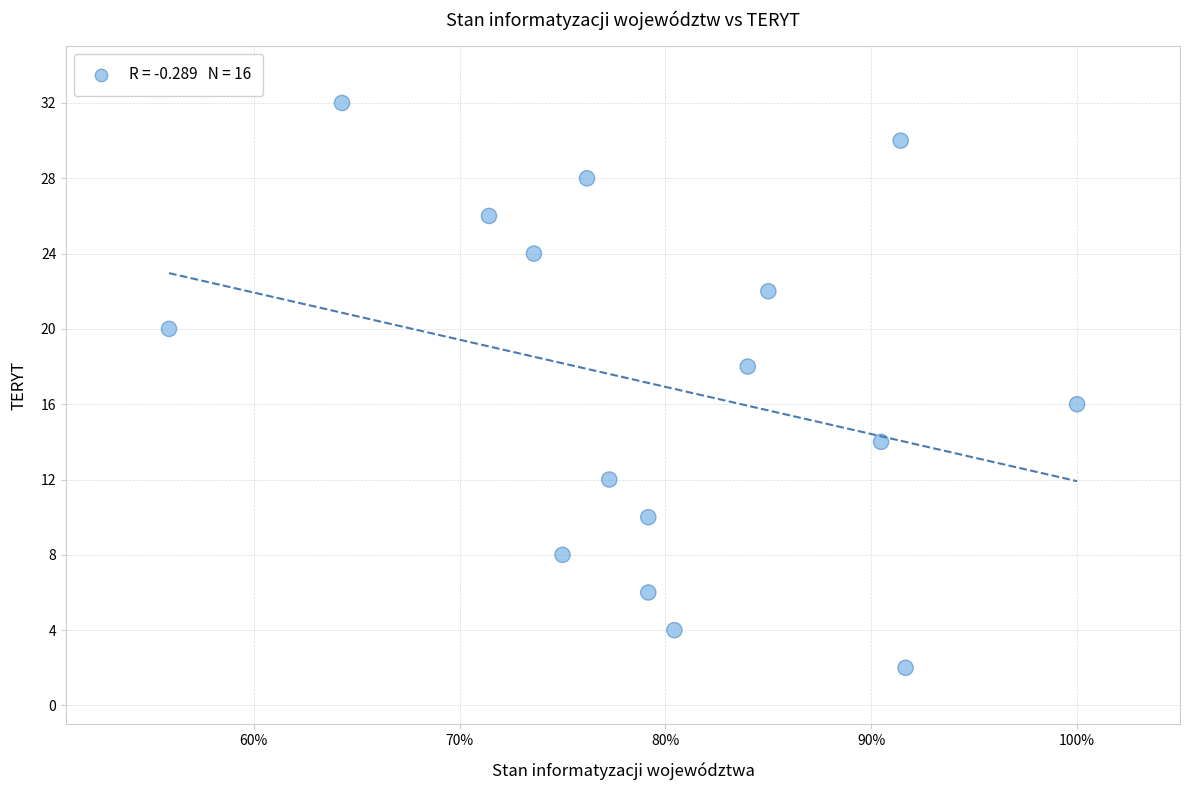

What is the range of Y values (max minus min)?

30